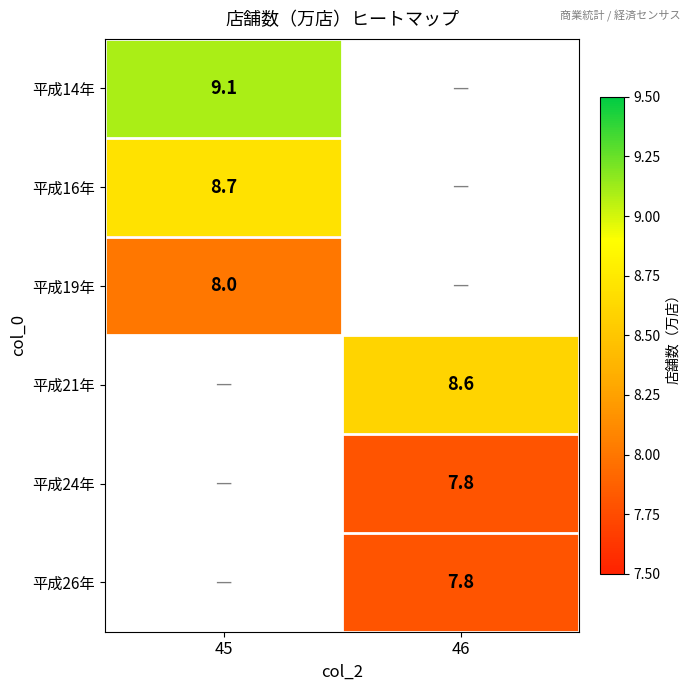

Is the value of 平成14年 at 45 greater than the value of 平成16年 at 45?

Yes